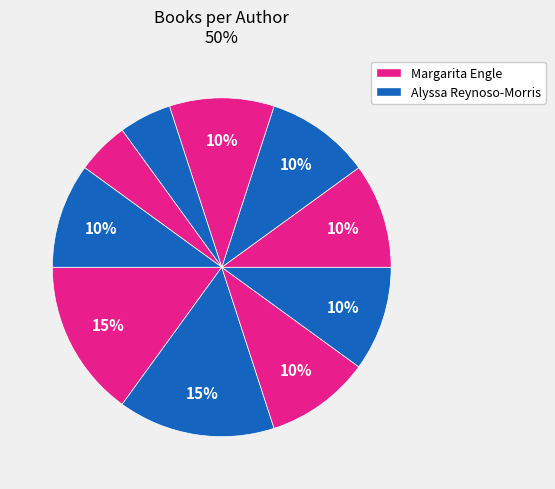

Count the number of slices in the pie.

10